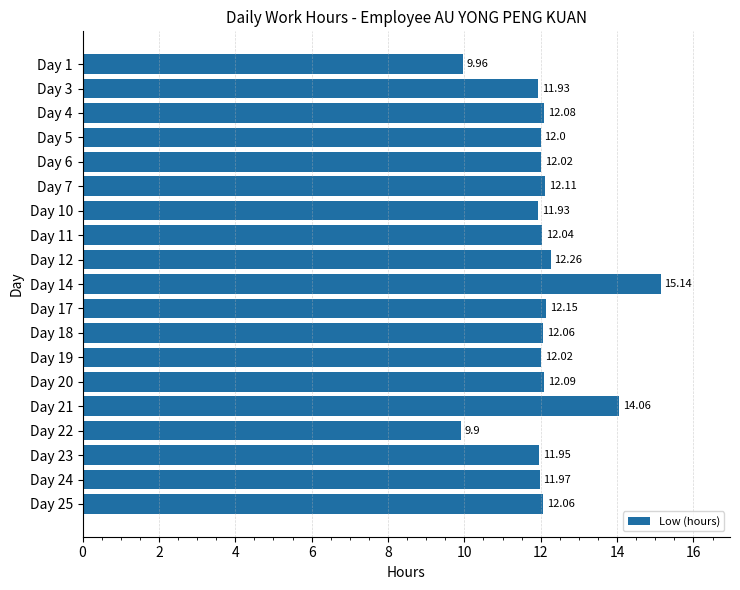

What is the change in value from Day 4 to Day 21?

+2.0